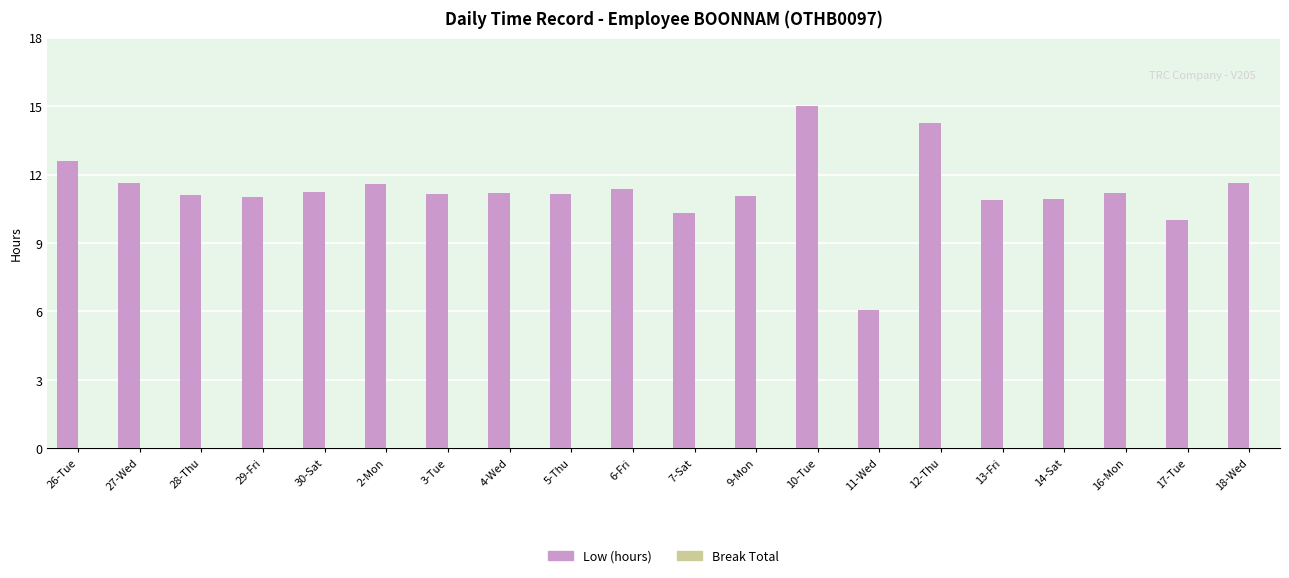

Read the value at 18-Wed.

11.6